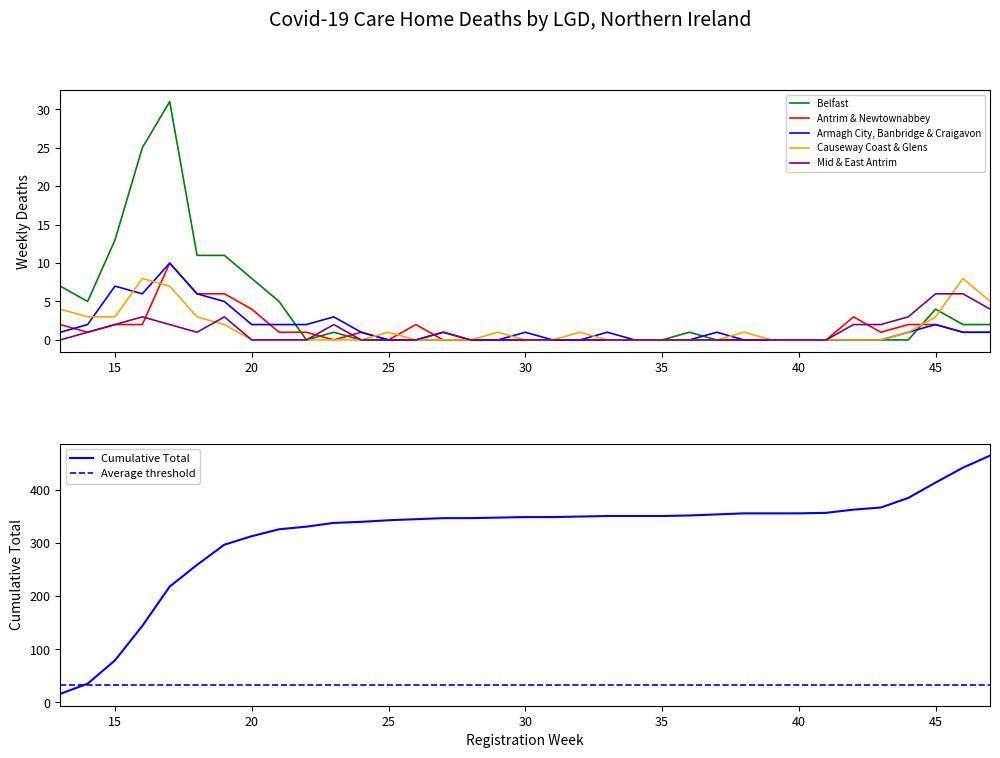

True or false: Armagh City, Banbridge & Craigavon has more than 2 interior local peaks.

True